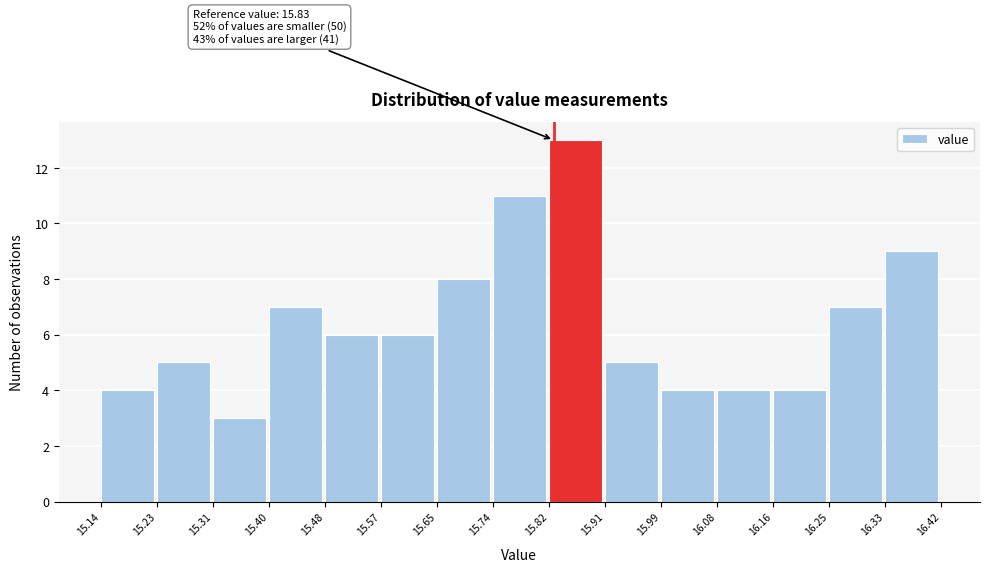

Which range on the x-axis has the tallest bar?

15.82 to 15.91